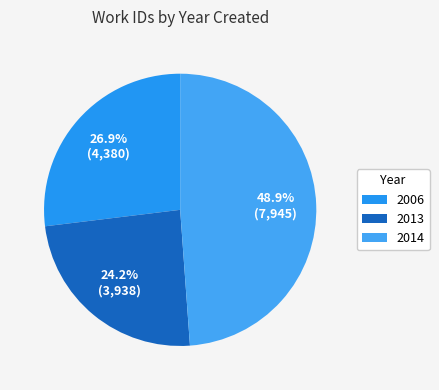

Is there any slice that represents more than half of the pie?

No